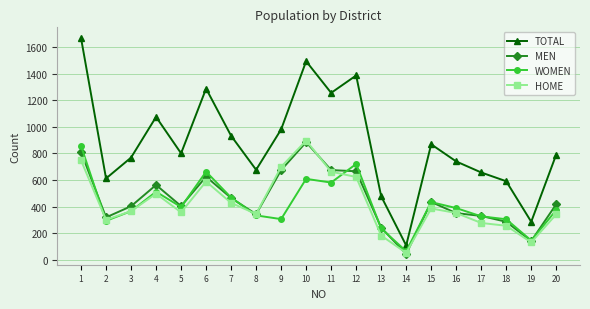

At which label does TOTAL reach its peak?

1